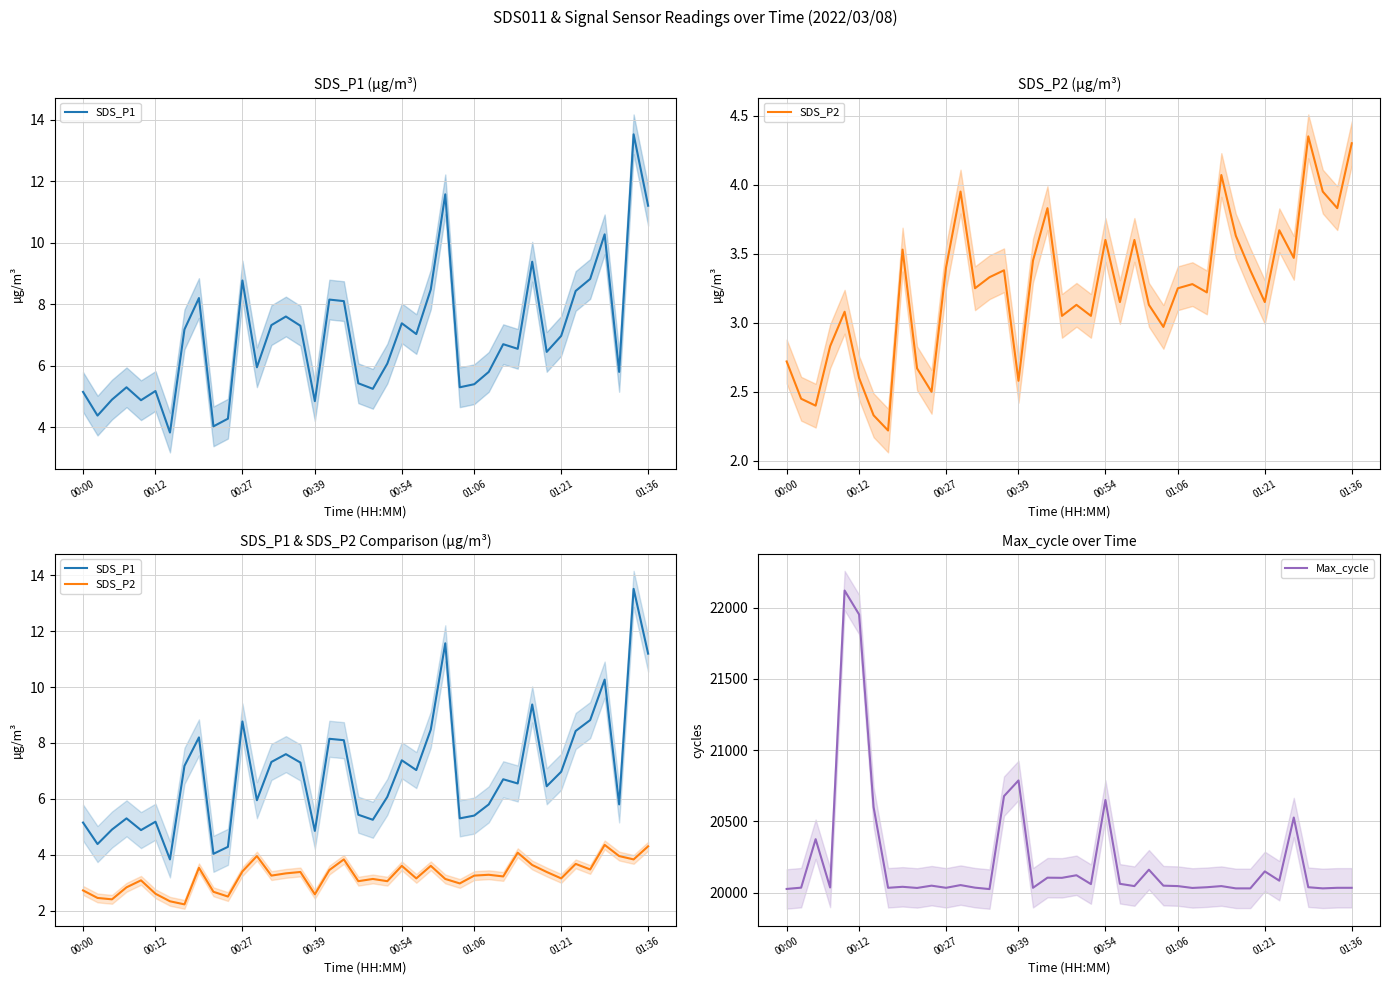

What is the maximum value for Max_cycle?

22119